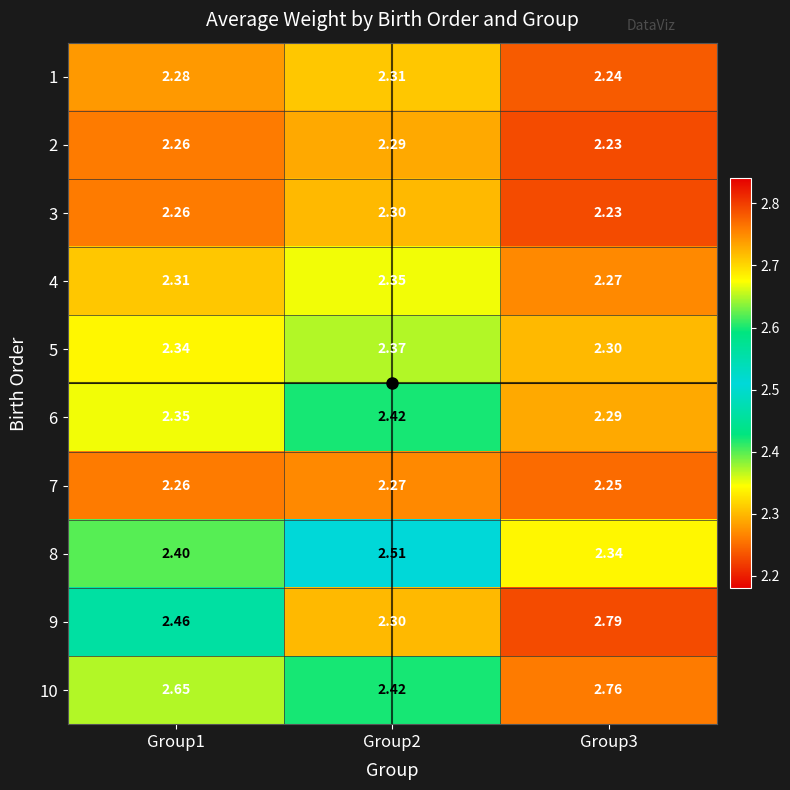

Reading left to right, extract all data points from this chart.

1: Group1=2.3	Group2=2.3	Group3=2.2
2: Group1=2.3	Group2=2.3	Group3=2.2
3: Group1=2.3	Group2=2.3	Group3=2.2
4: Group1=2.3	Group2=2.4	Group3=2.3
5: Group1=2.3	Group2=2.4	Group3=2.3
6: Group1=2.4	Group2=2.4	Group3=2.3
7: Group1=2.3	Group2=2.3	Group3=2.2
8: Group1=2.4	Group2=2.5	Group3=2.3
9: Group1=2.5	Group2=2.3	Group3=2.8
10: Group1=2.6	Group2=2.4	Group3=2.8